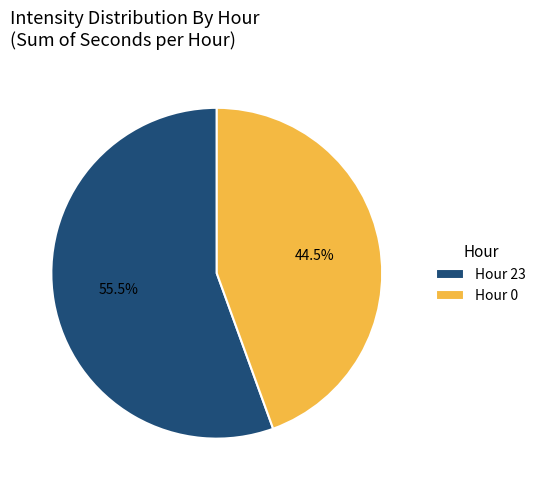

Is there any slice that represents more than half of the pie?

Yes